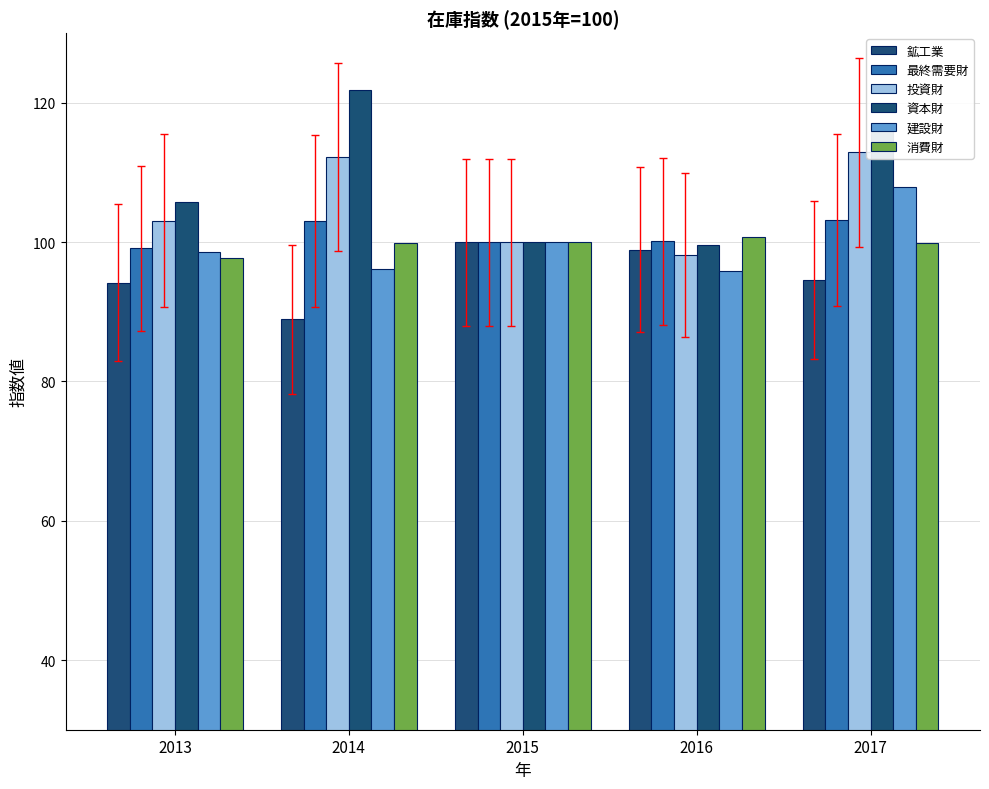

What is the difference between the highest and lowest values at 2014?

32.9